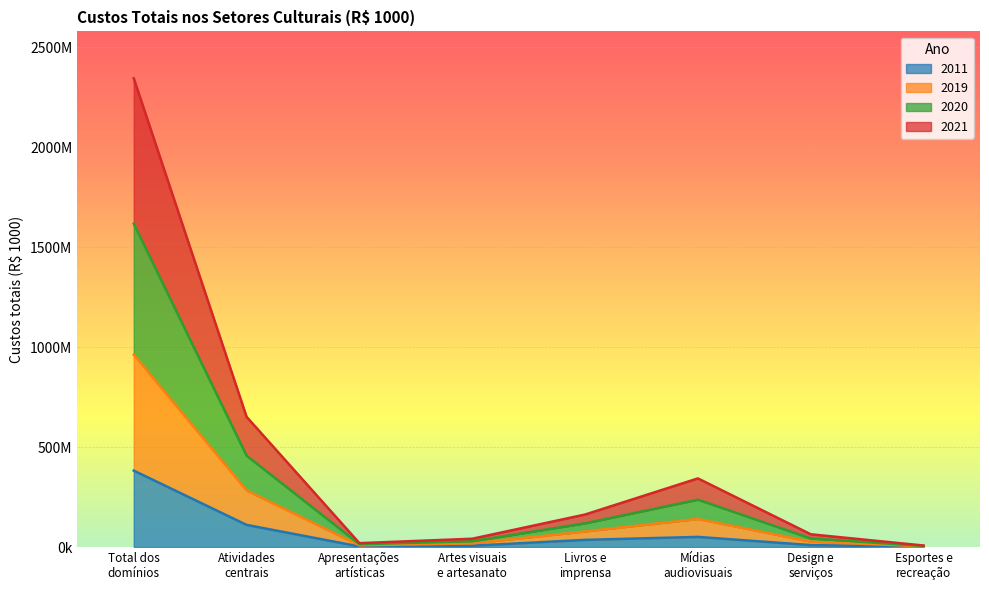

At how many categories does at least one series exceed 2131982948?

1